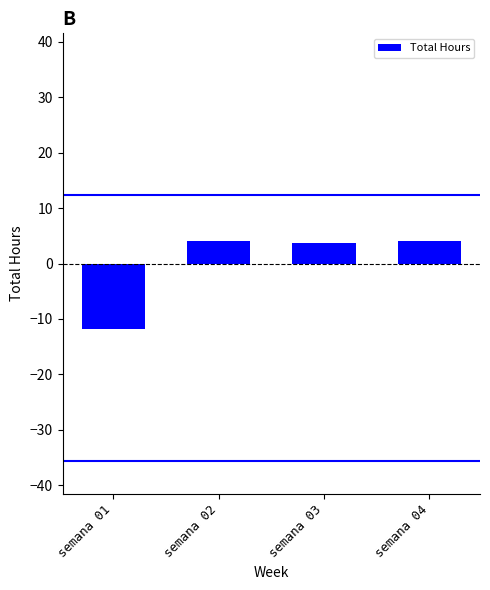

What is the difference between the values at semana 03 and semana 01?

15.5